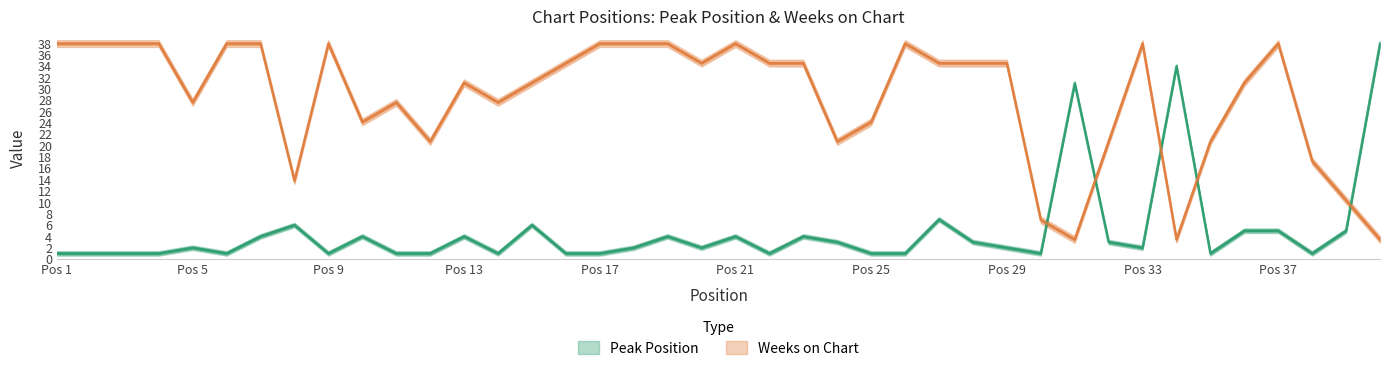

At which label does Peak Position first exceed 2?

7